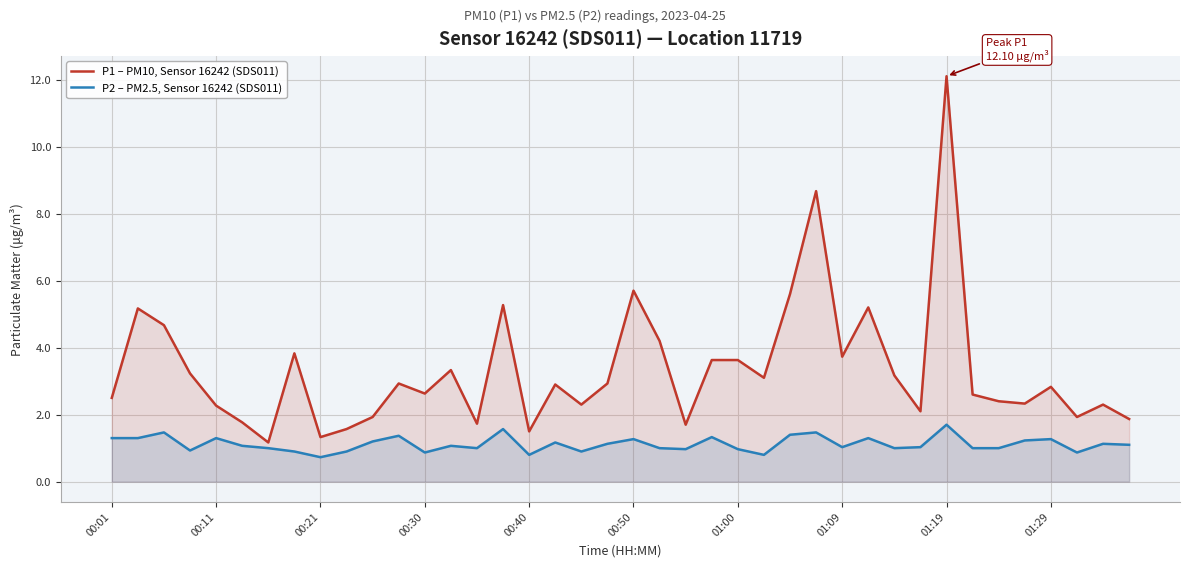

Which series has the widest spread of values?

P1 – PM10, Sensor 16242 (SDS011)